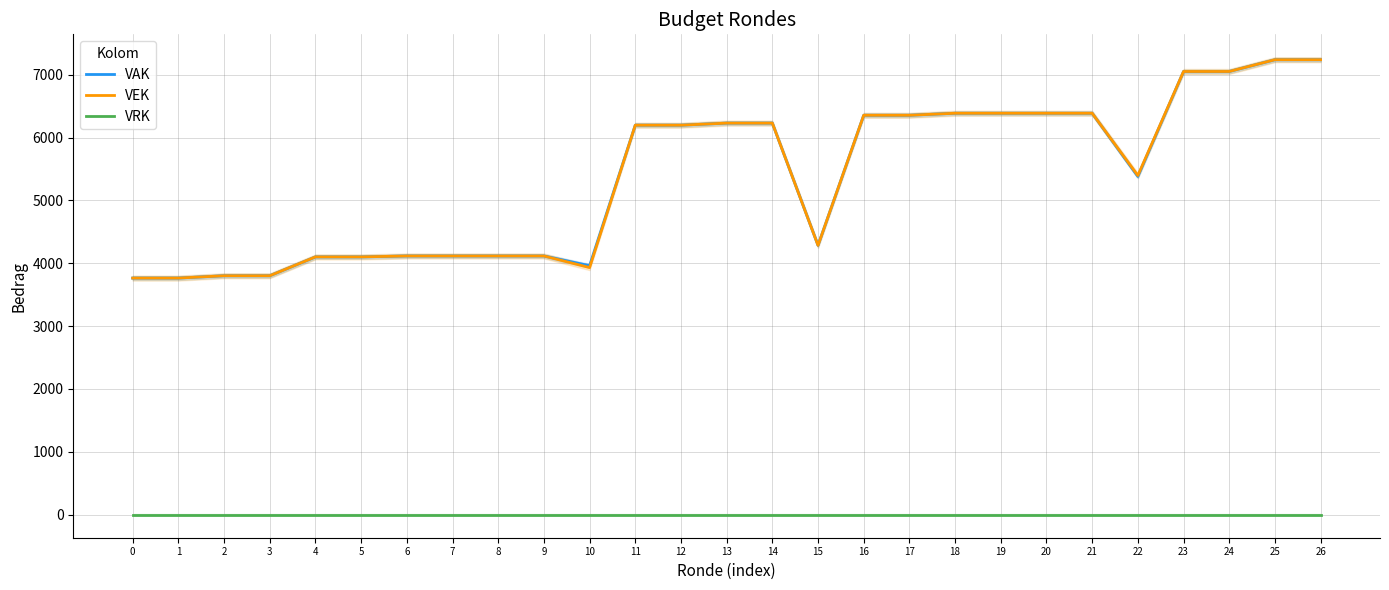

How many data points in VAK are above 6198?

12